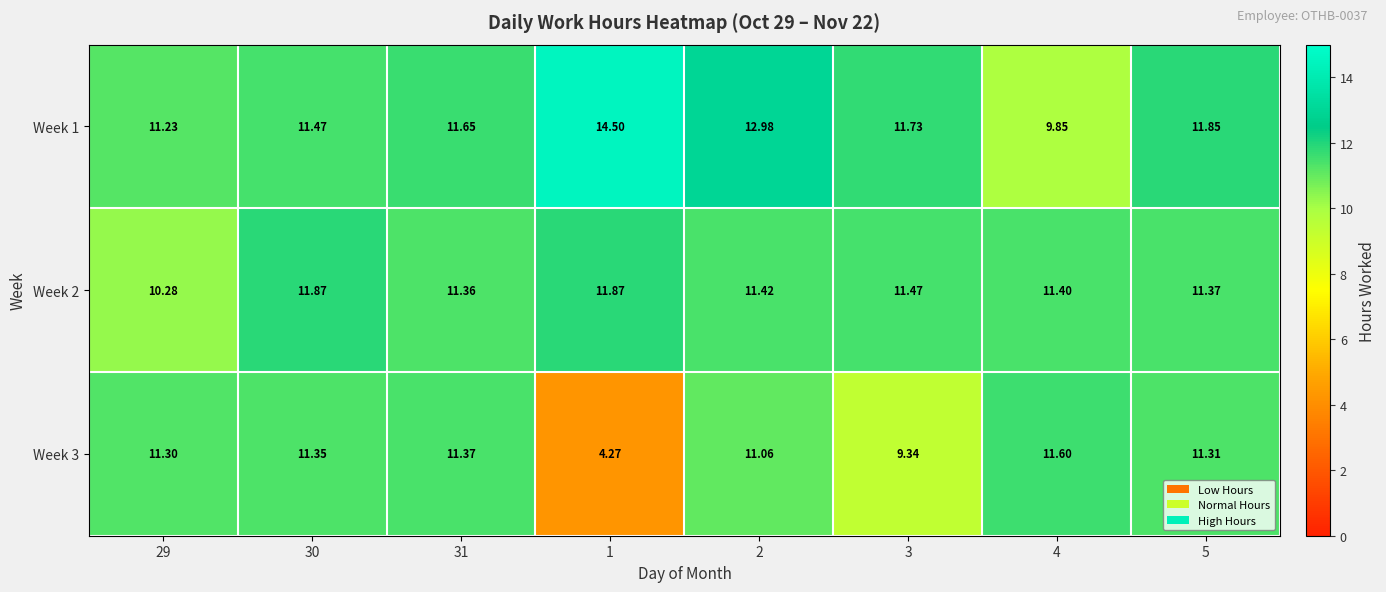

Rank the series by their maximum value, from lowest to highest.

Week 3, Week 2, Week 1